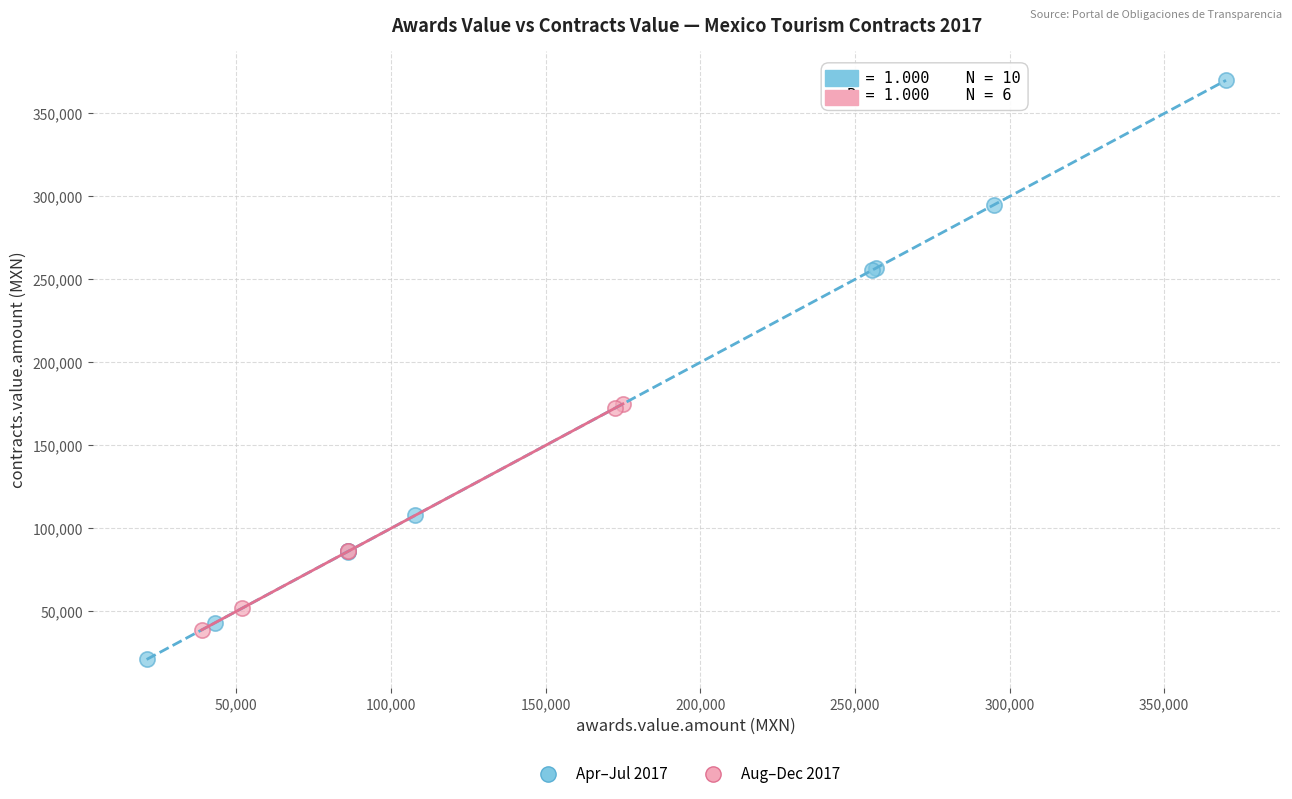

Which series contains the lowest Y value?

Apr–Jul 2017